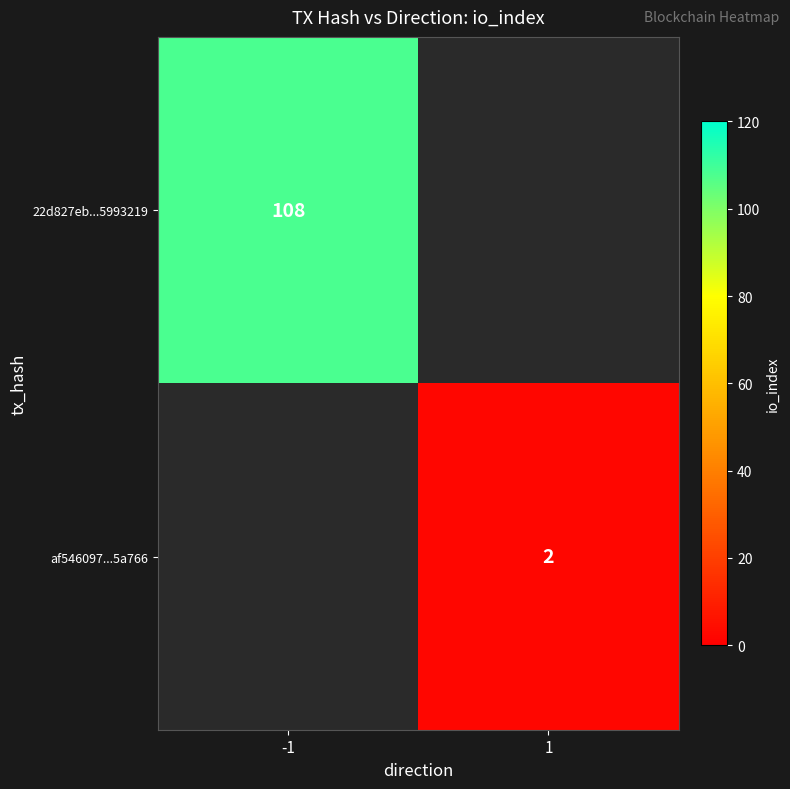

The 22d827eb...5993219 series shows 44 at -1. True or false?

False